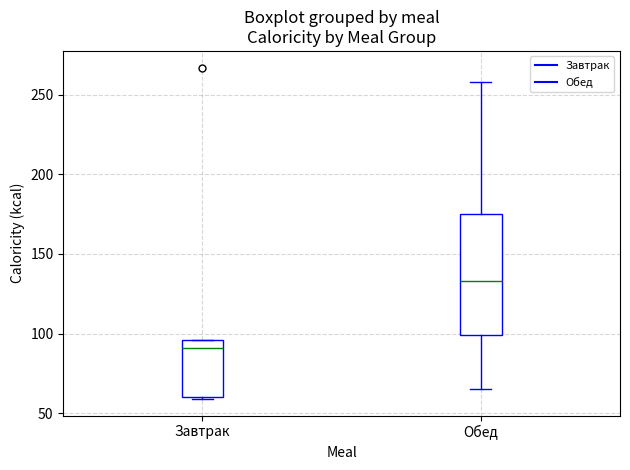

Reading left to right, read every box against the y-axis: the position of its median line, the range the box covers, and the ends of its whiskers. The values are not printed on the chart, so give them approximately, as read against the axis.

Завтрак: median 90, box 60 to 95, whiskers 60 to 95
Обед: median 135, box 100 to 175, whiskers 65 to 260